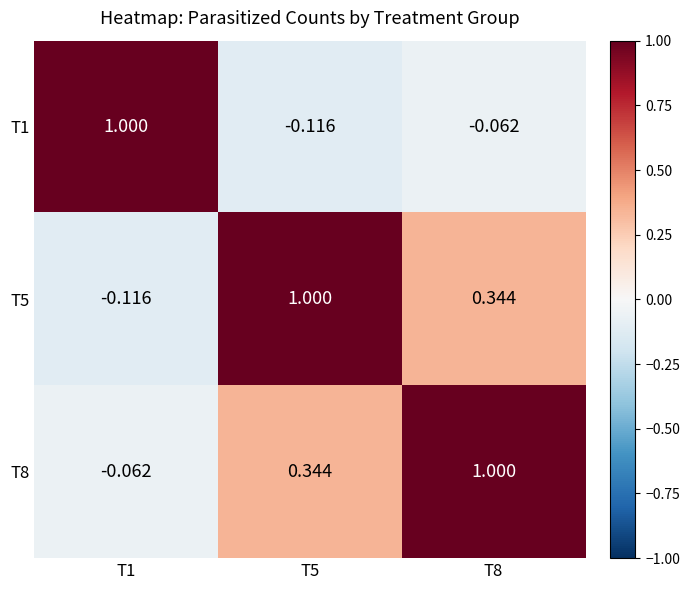

Reading left to right, what are all the values shown in this chart?

T1: T1=1.0	T5=-0.1	T8=-0.1
T5: T1=-0.1	T5=1.0	T8=0.3
T8: T1=-0.1	T5=0.3	T8=1.0